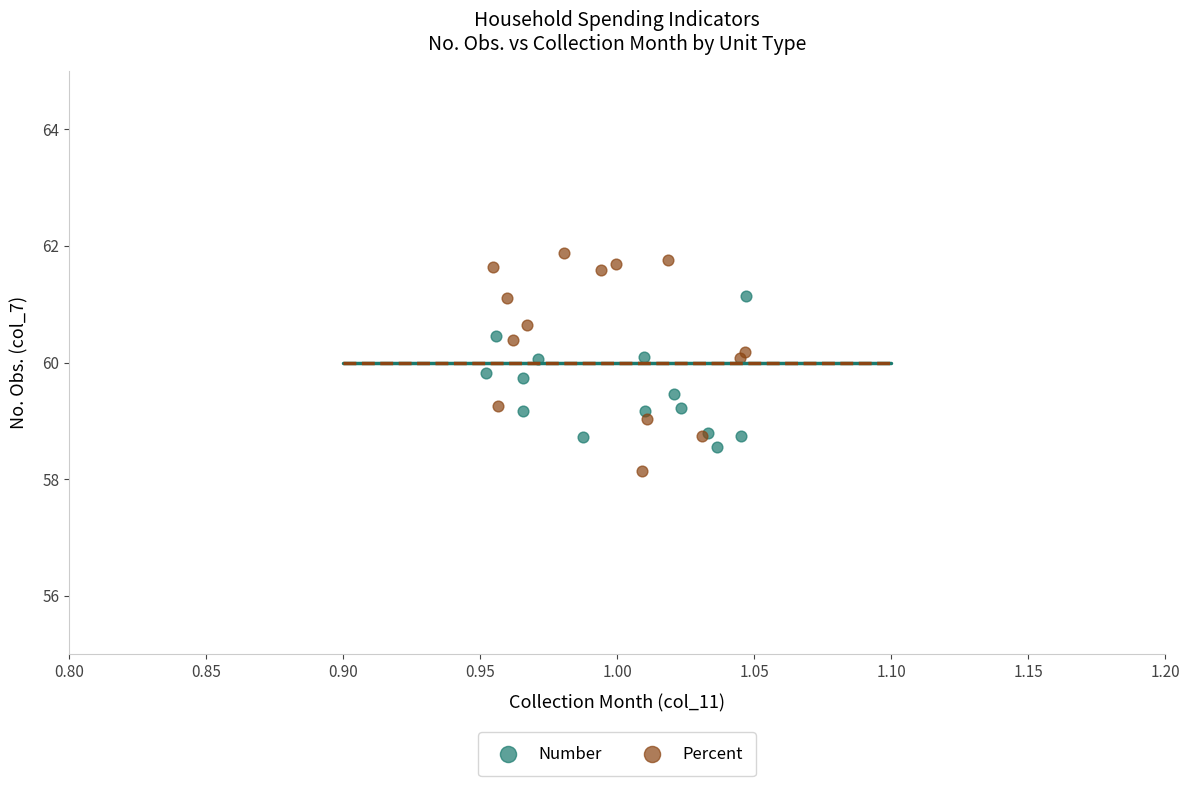

Which series contains the highest Y value?

Percent